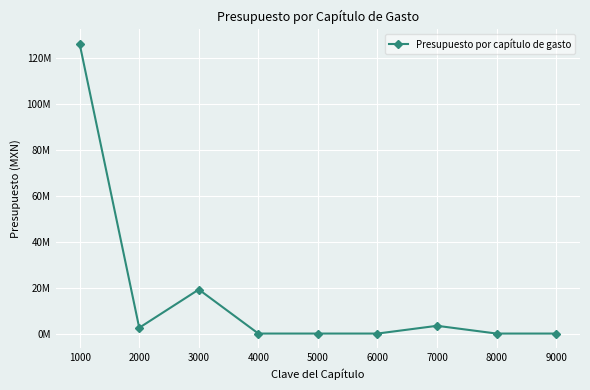

How many interior local peaks (higher than both neighbors) does the data have?

2